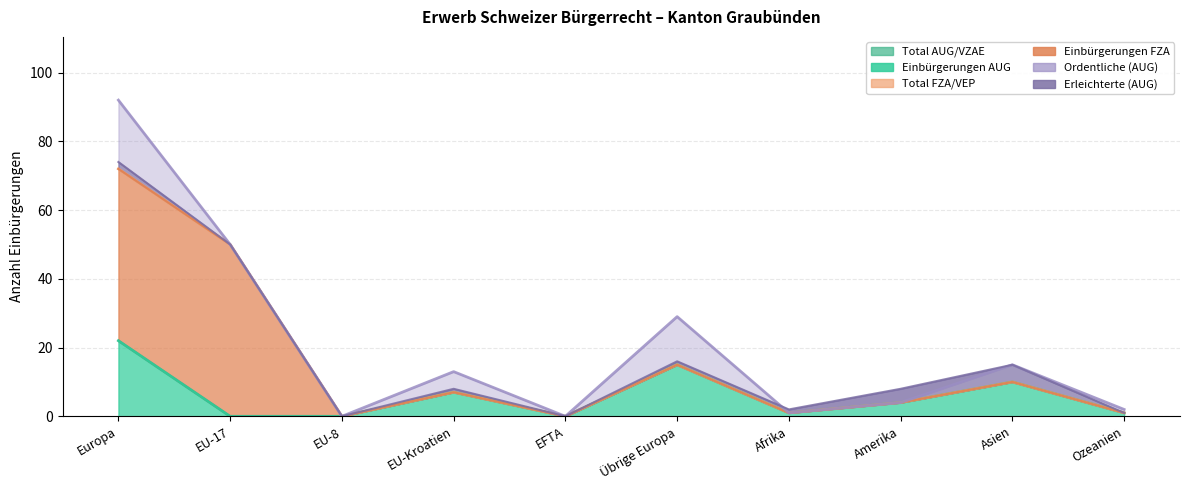

How many data points does each series have?

10